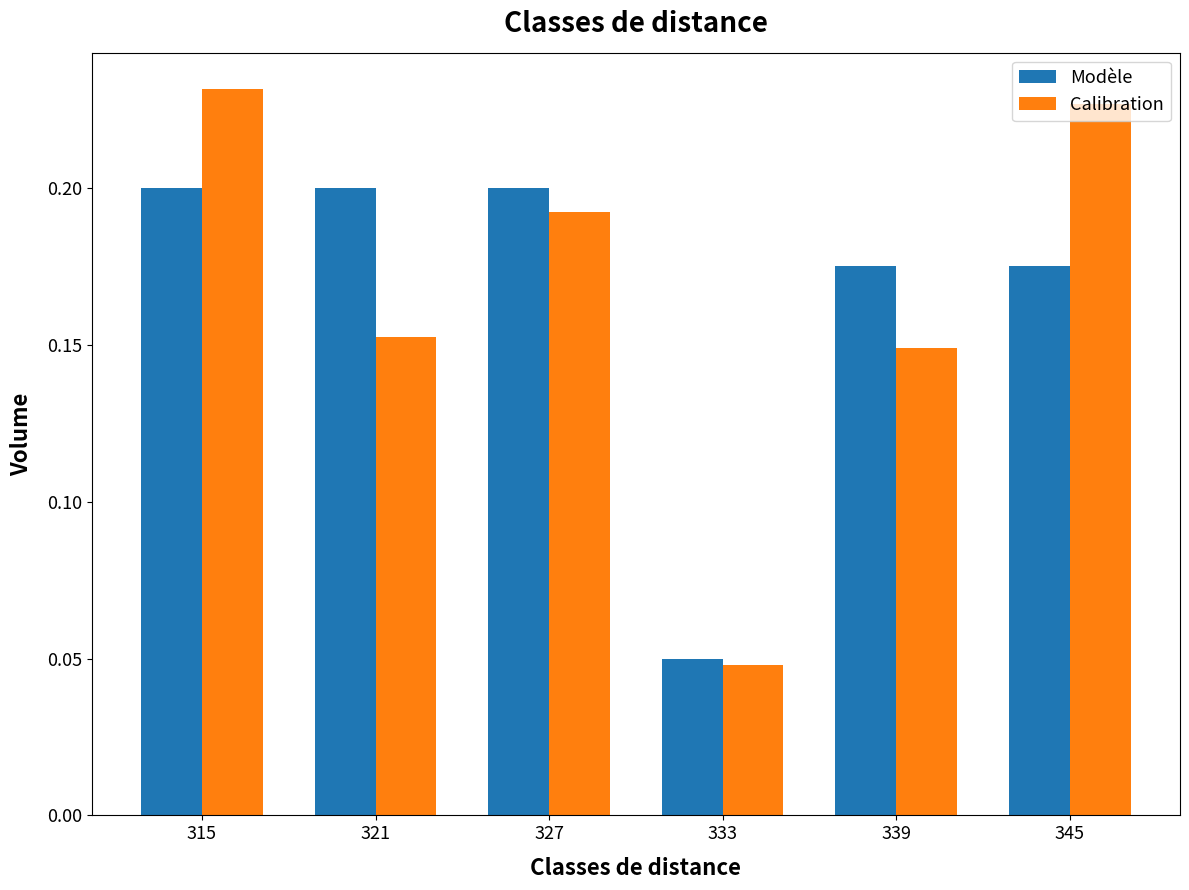

What is the total value across all series at 327?

0.4